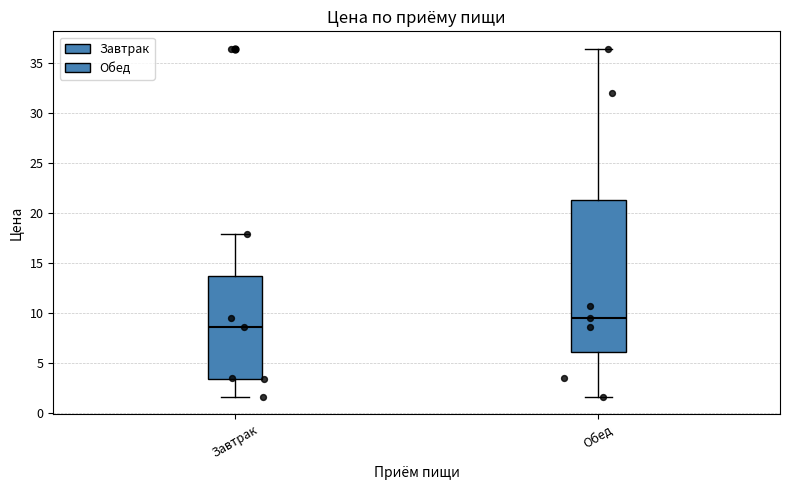

Where does the lower whisker of the box for Завтрак end on the y-axis? The values are not printed on the chart, so give them approximately, as read against the axis.

1.5